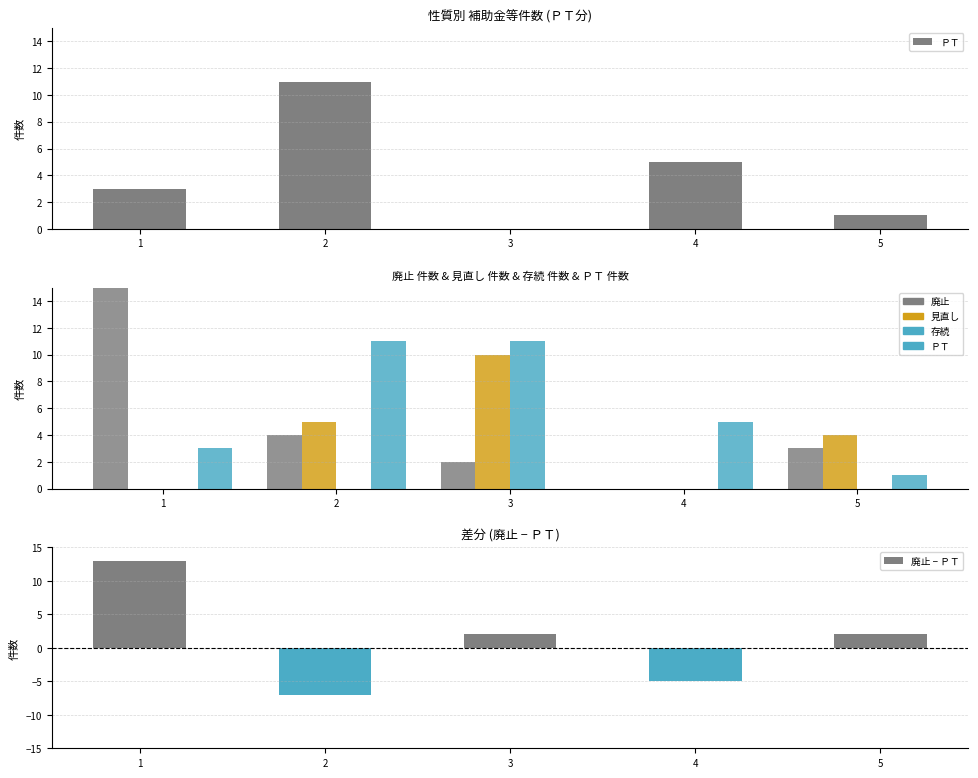

Which series has the largest total across all categories?

廃止